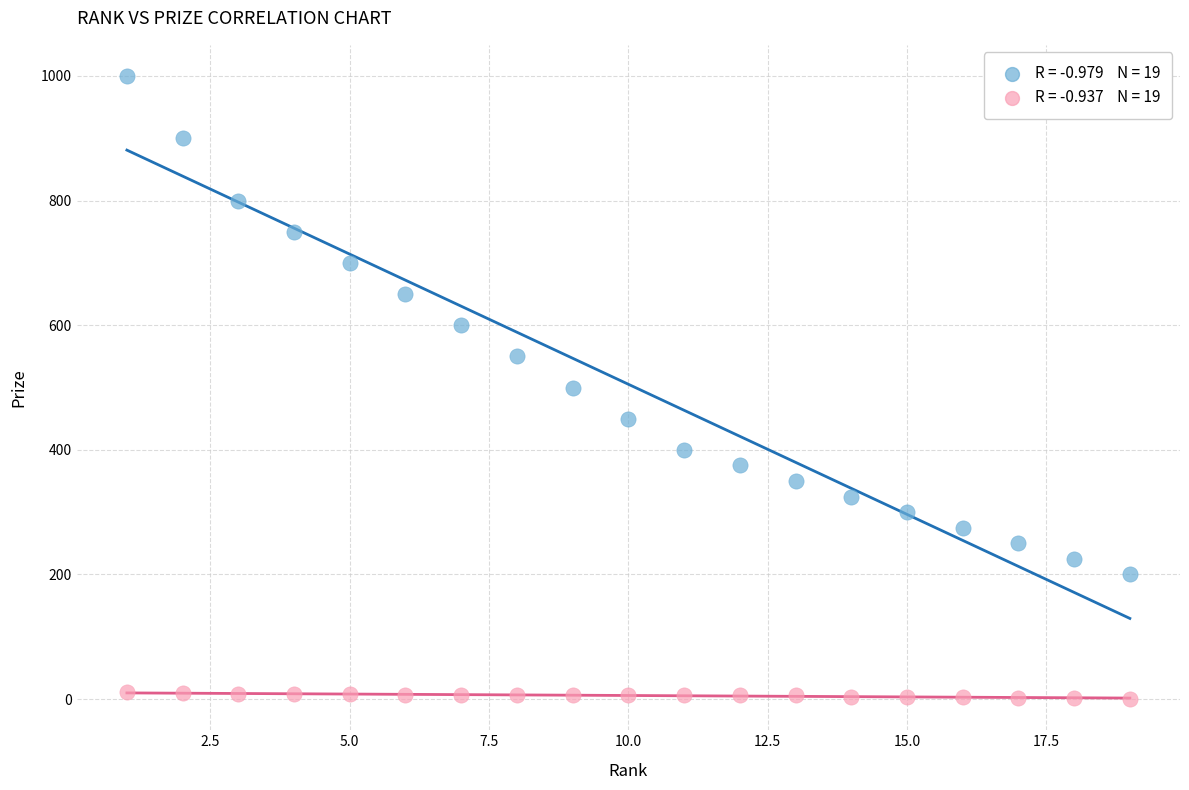

Across all data points, what is the range of X values (max minus min)?

18